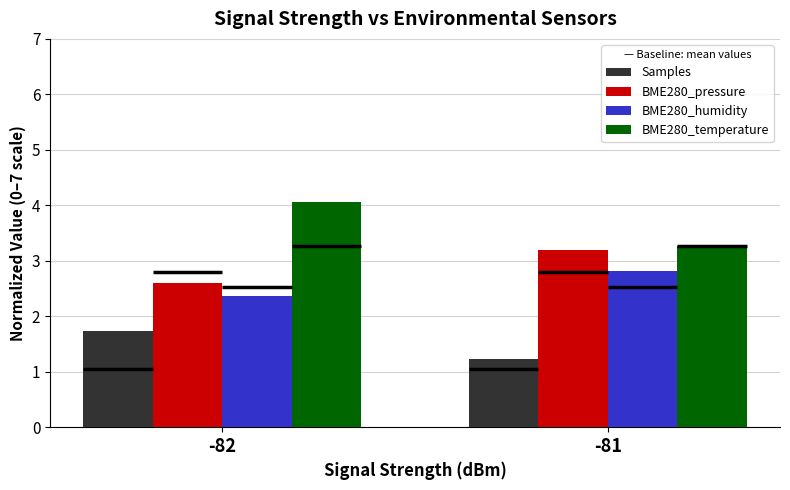

Reading left to right, transcribe all the data shown in this chart.

Samples: 1.7	1.2
BME280_pressure: 2.6	3.2
BME280_humidity: 2.4	2.8
BME280_temperature: 4.1	3.3